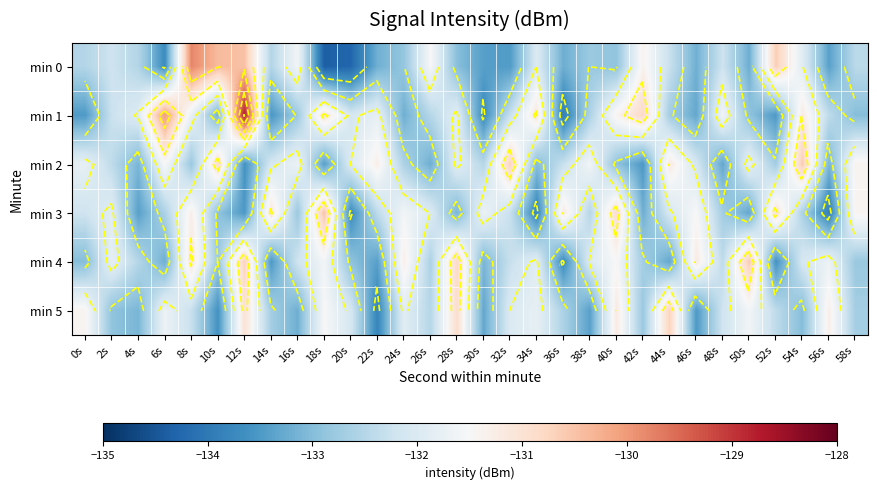

How many values in the min 4 series are below -132?

18